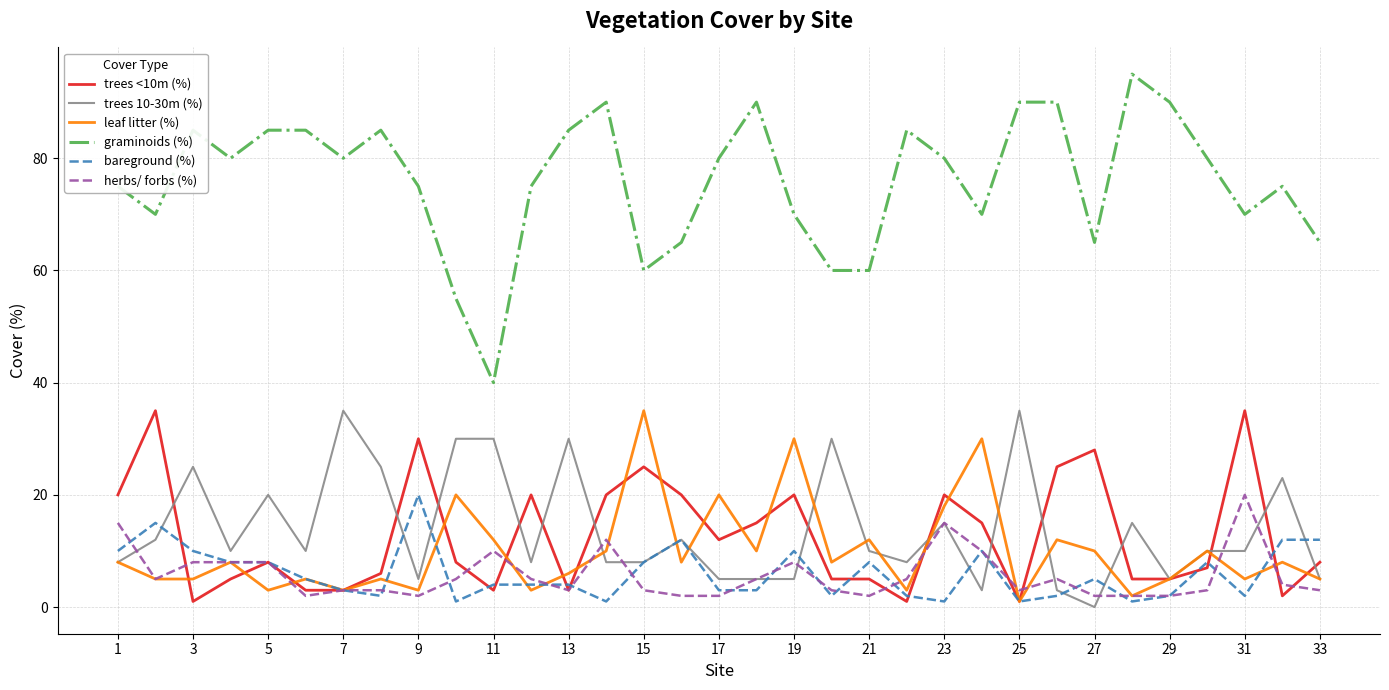

Which series has the widest spread of values?

graminoids (%)